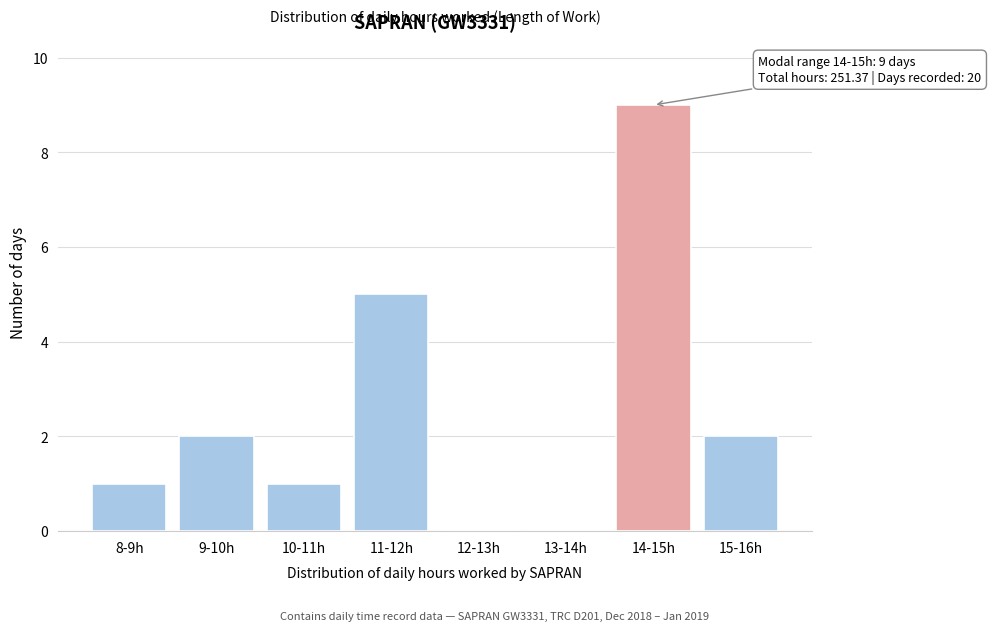

Reading right to left, what are all the values shown in this chart?

15-16h=2	14-15h=9	13-14h=0	12-13h=0	11-12h=5	10-11h=1	9-10h=2	8-9h=1